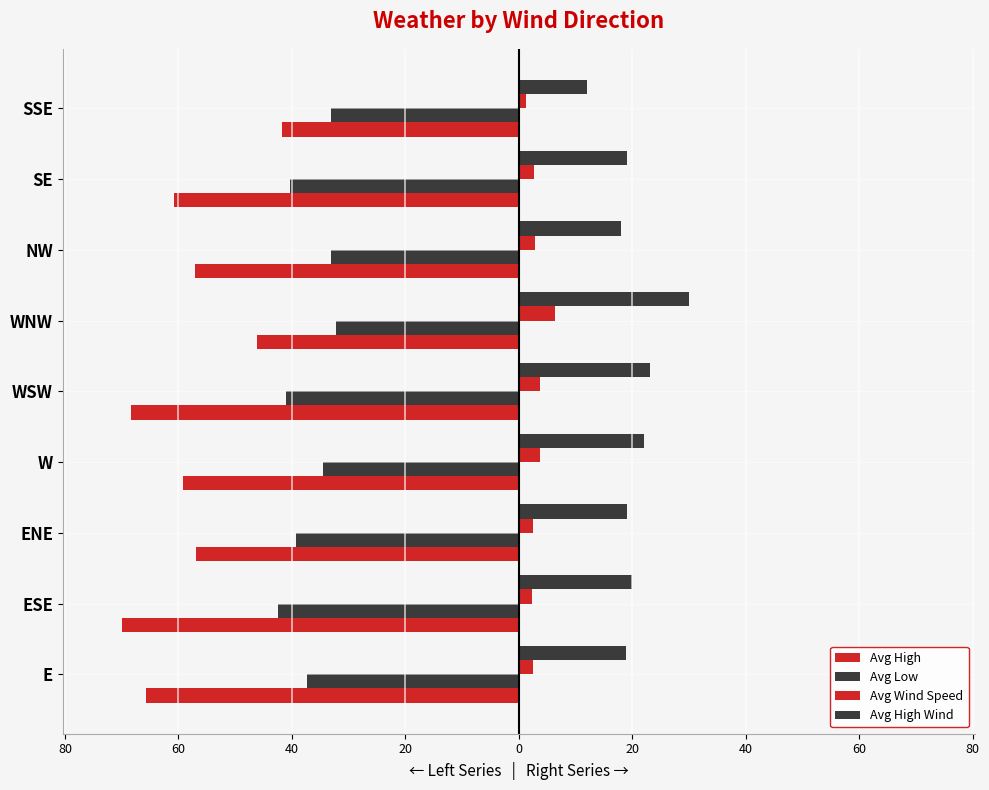

What is the difference between the second highest and second lowest values in the Avg High Wind series?

5.2